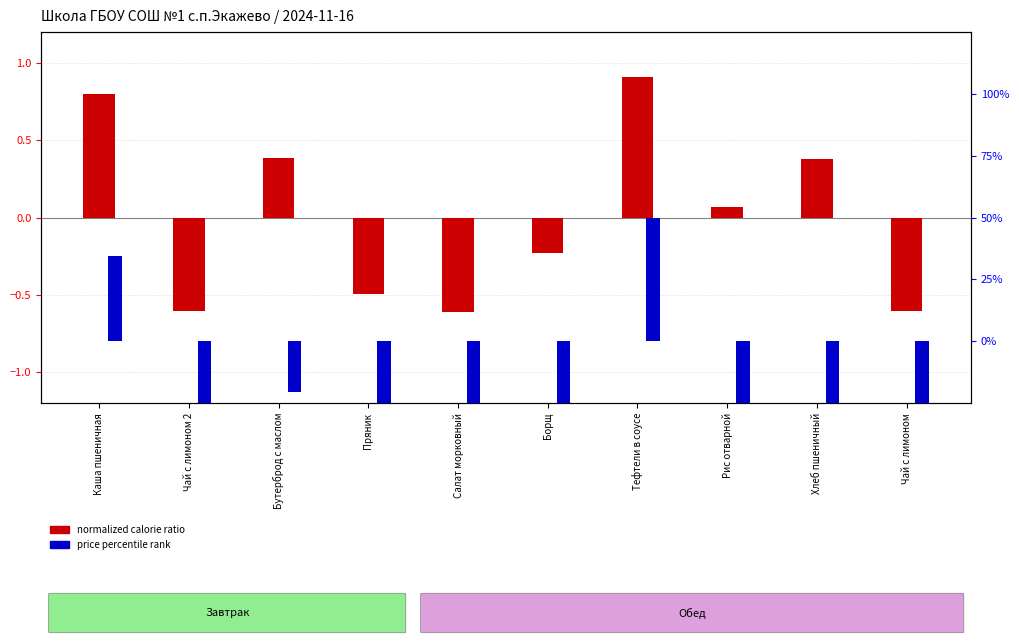

What position from the left is Рис отварной?

8